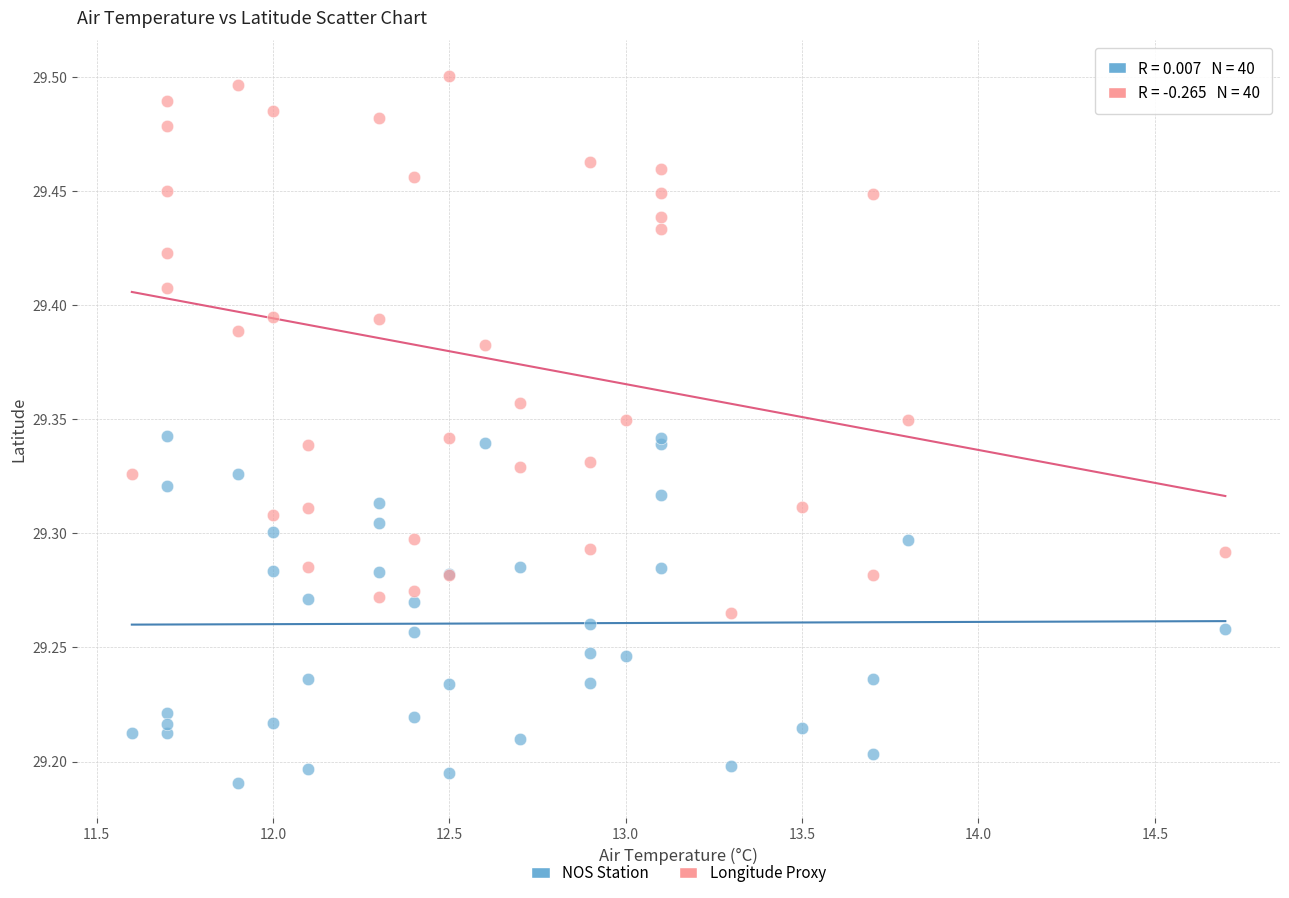

What are all the series names shown in the legend?

NOS Station, Longitude Proxy